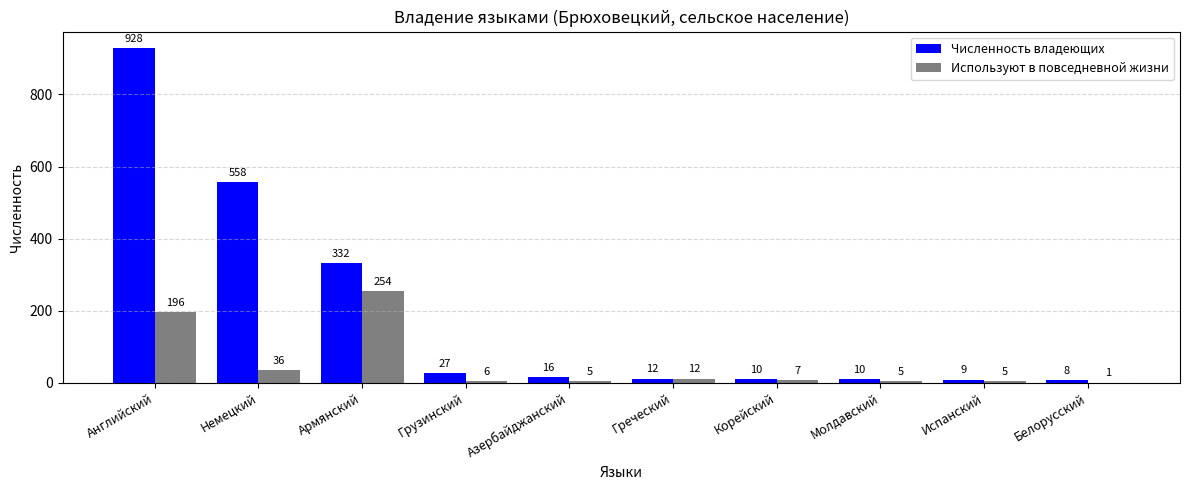

Is the value of Численность владеющих at Молдавский greater than the value of Используют в повседневной жизни at Армянский?

No